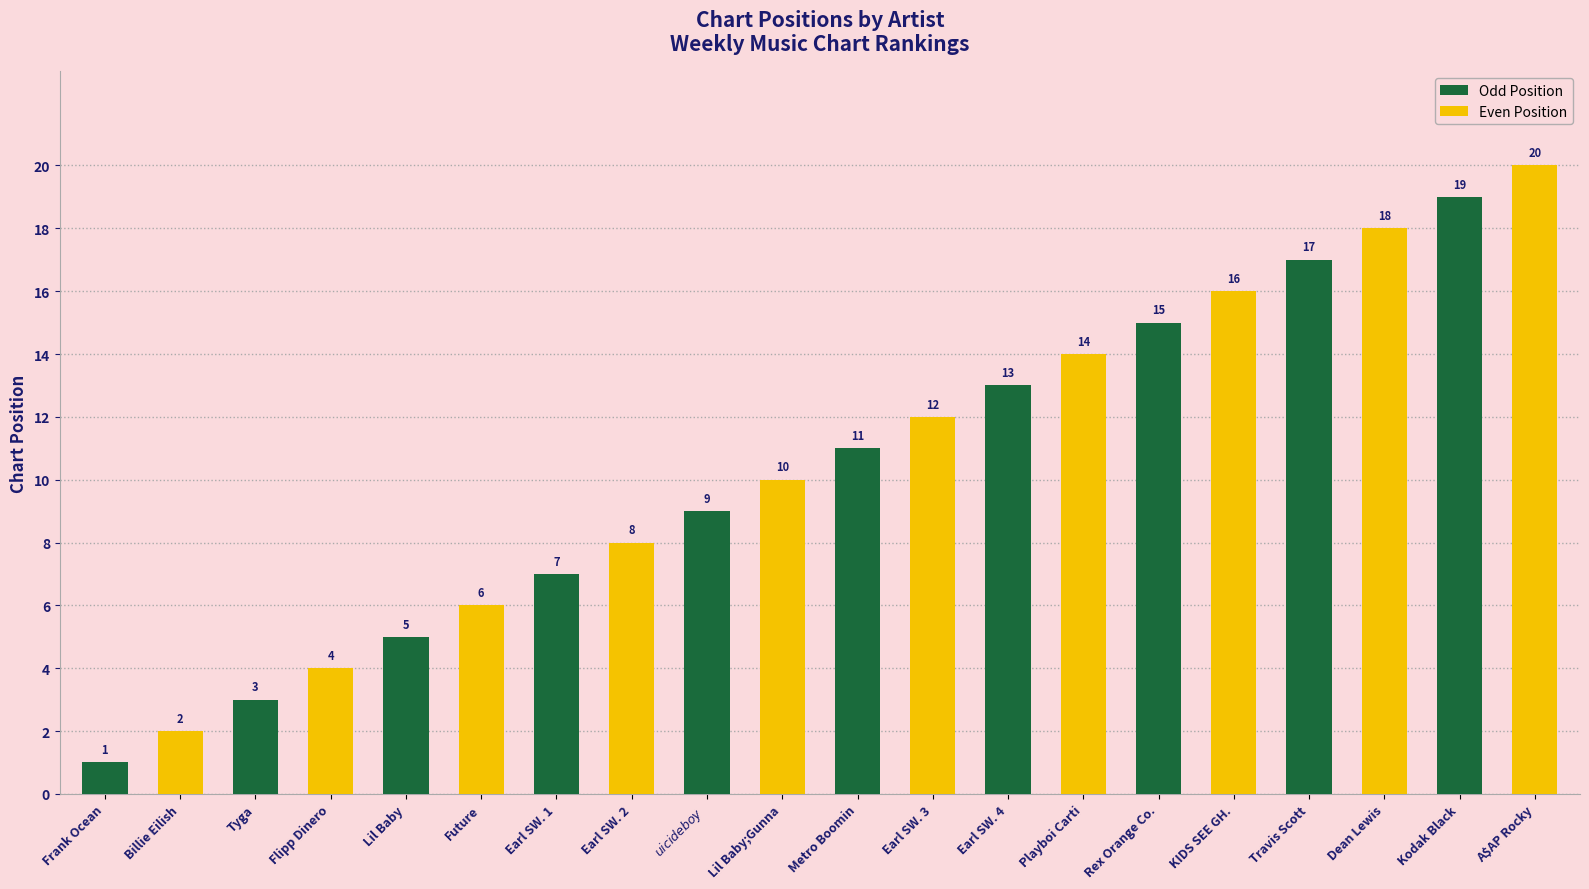

What is the sum of the values at Kodak Black and Earl SW. 1?

26